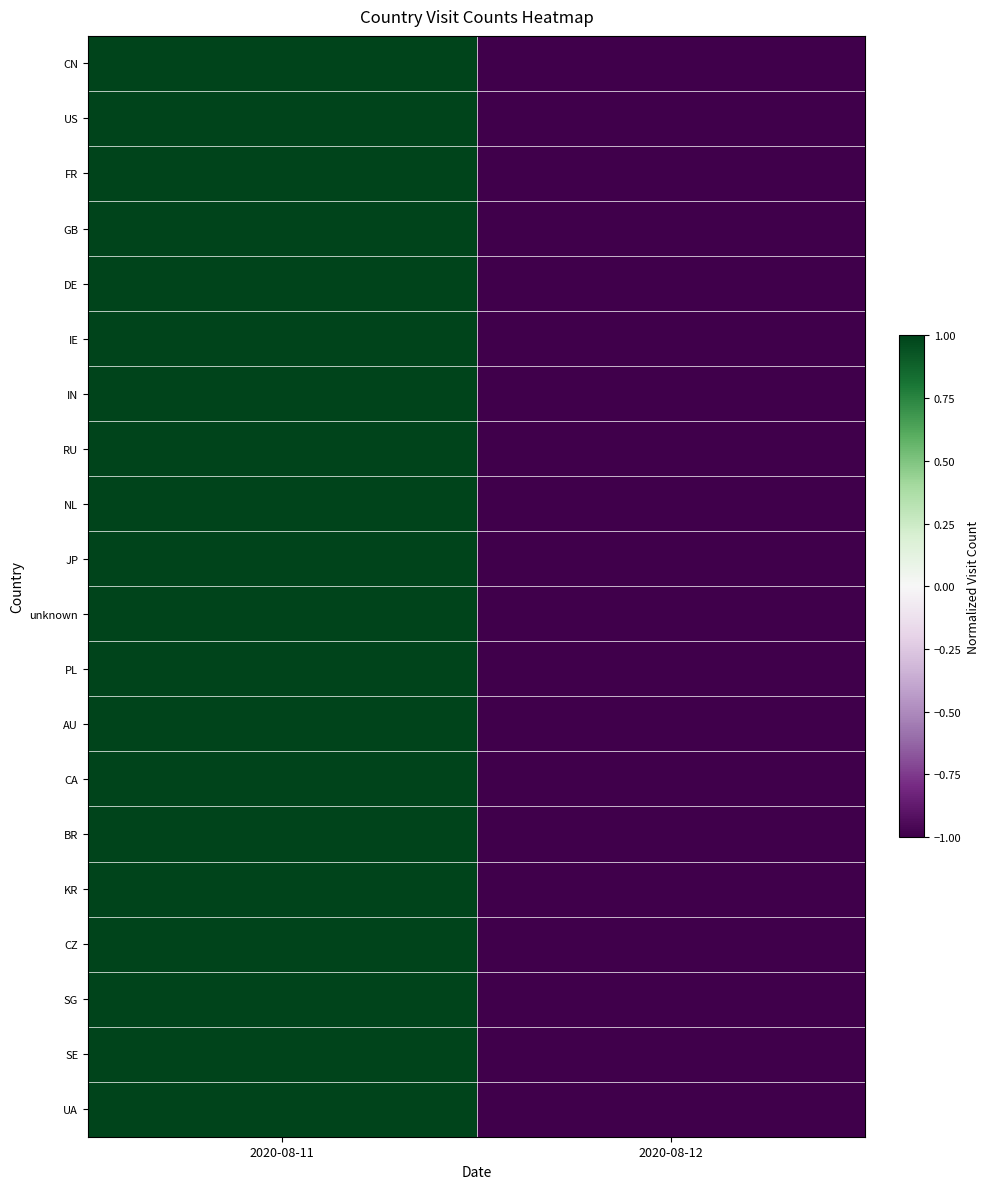

Count the number of data series in this chart.

20